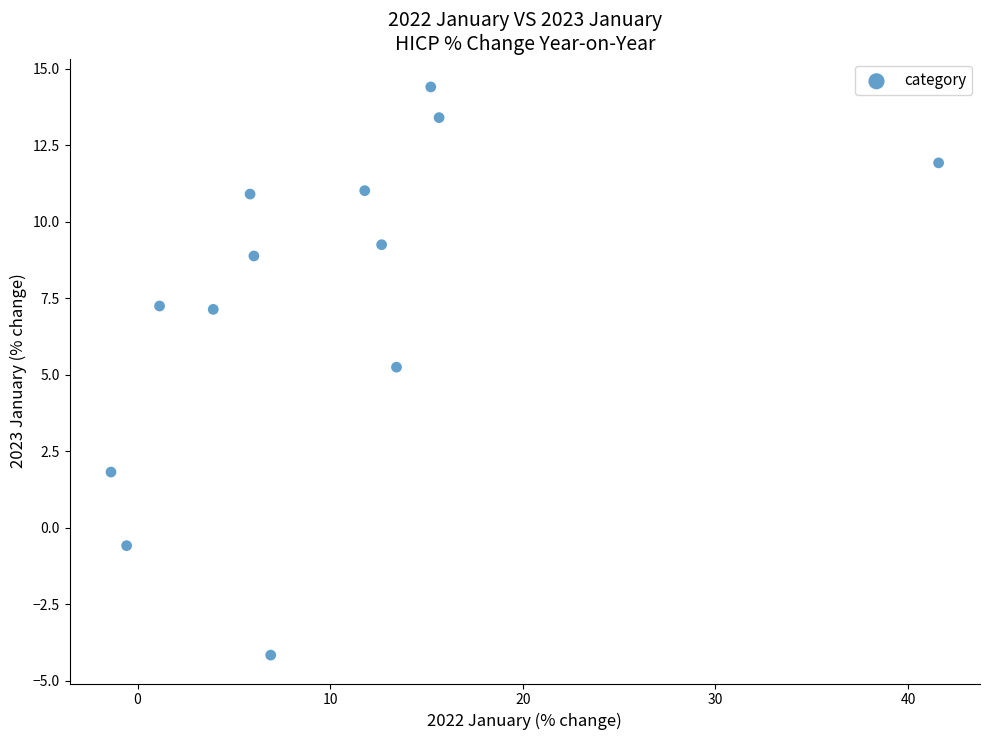

What is the range of Y values (max minus min)?

18.6